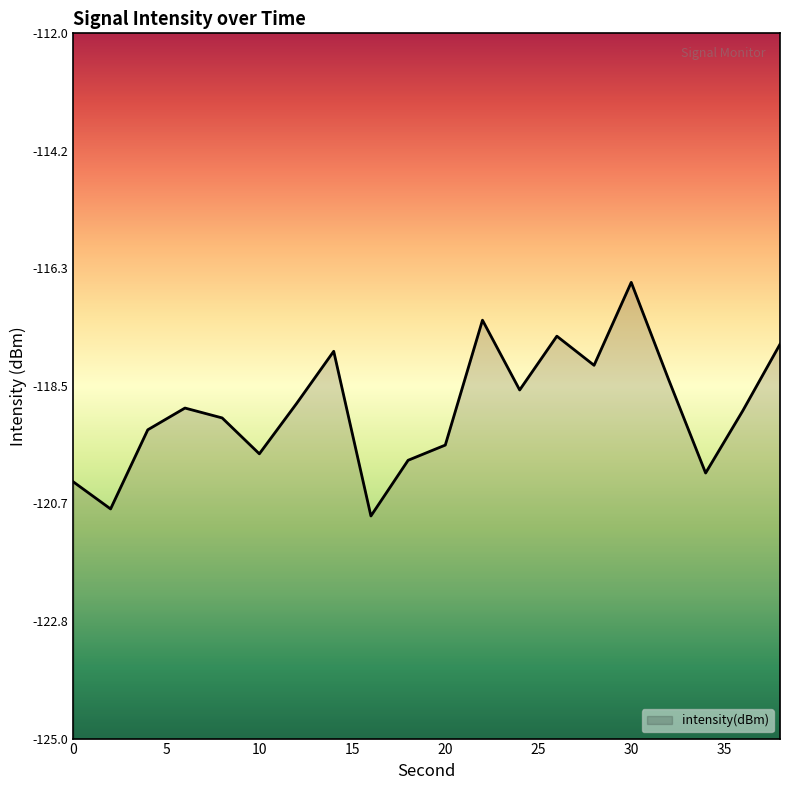

What is the greatest value displayed?

-116.6